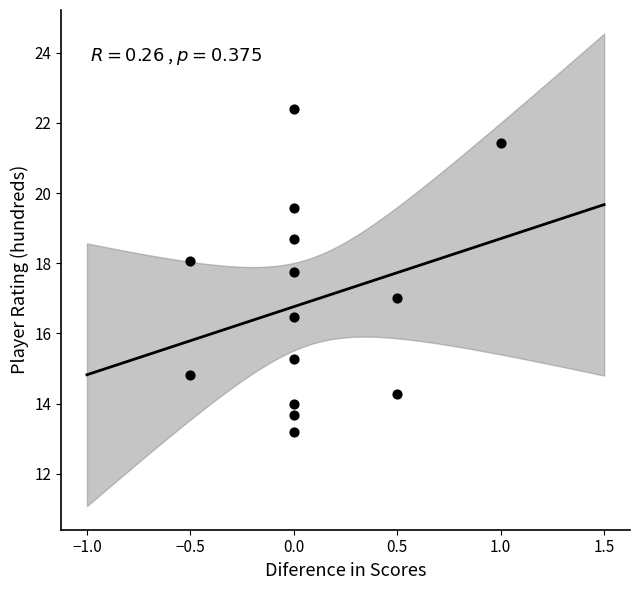

What is the range of Y values (max minus min)?

9.2